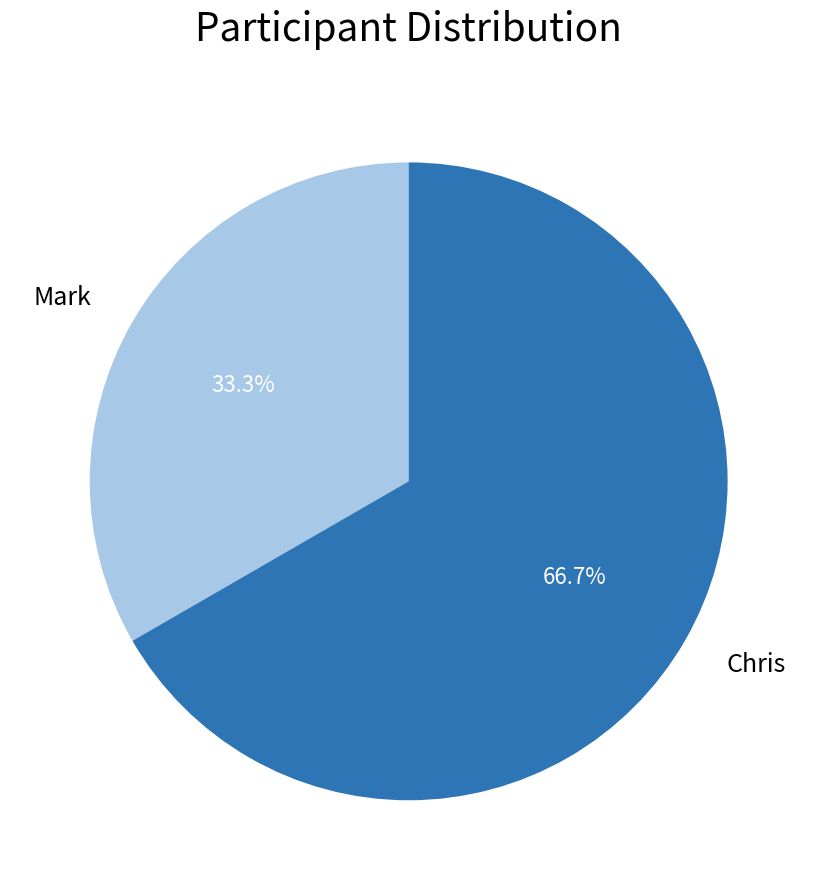

To the nearest percent, what is the difference between the Chris and Mark slice percentages?

33%